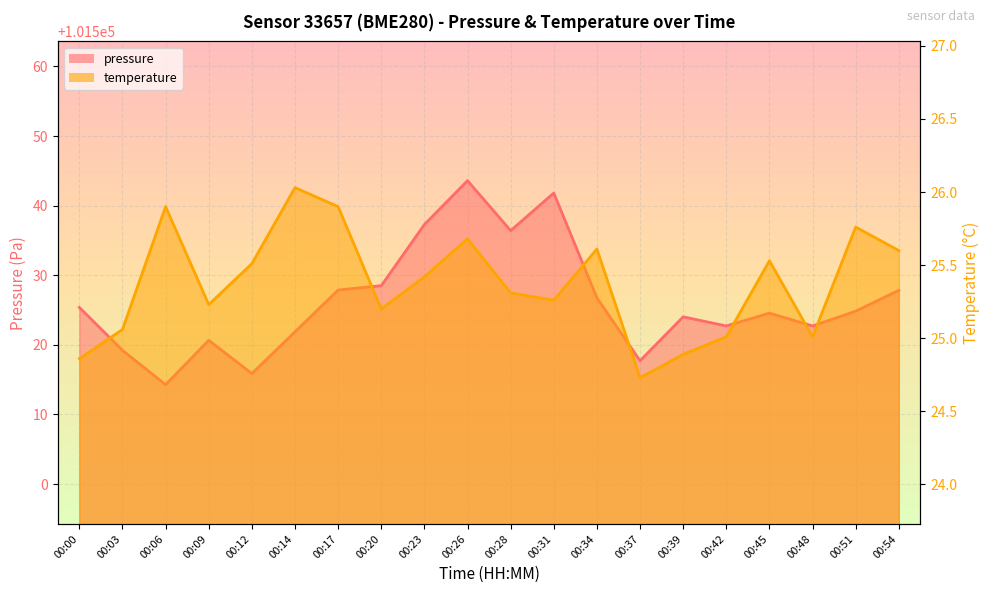

What is the difference between the maximum and minimum values in the temperature series?

1.3